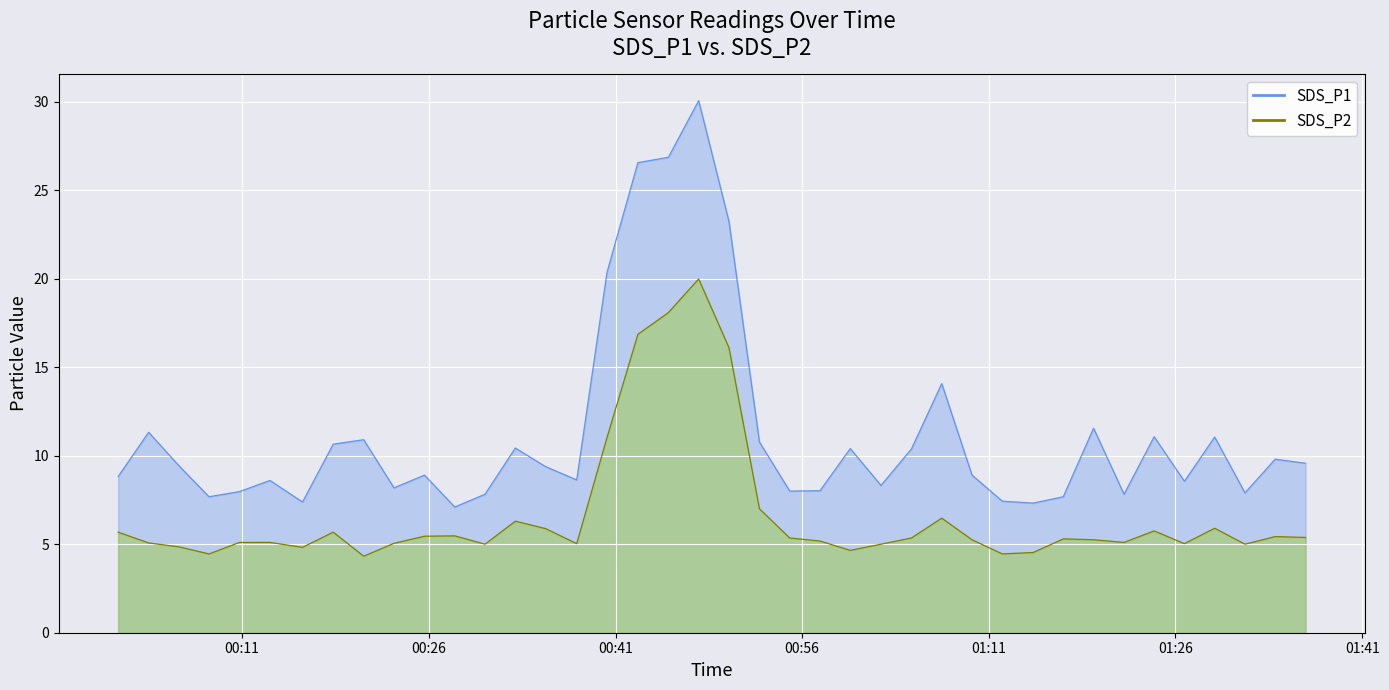

Which series changed the most between 2023/03/15 00:05:55 and 2023/03/15 01:09:39?

SDS_P1